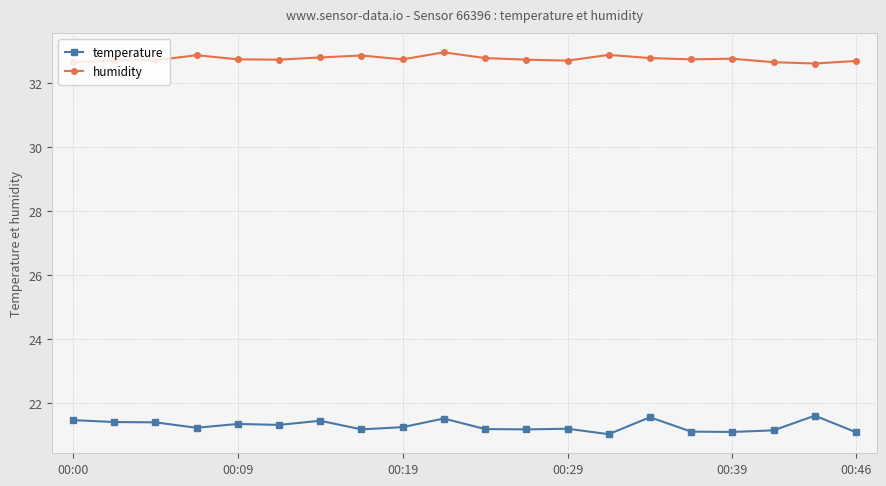

Which series has the widest spread of values?

temperature